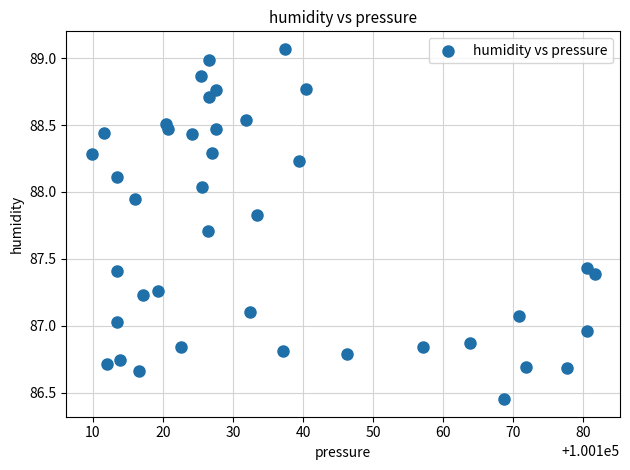

What is the range of Y values (max minus min)?

2.6